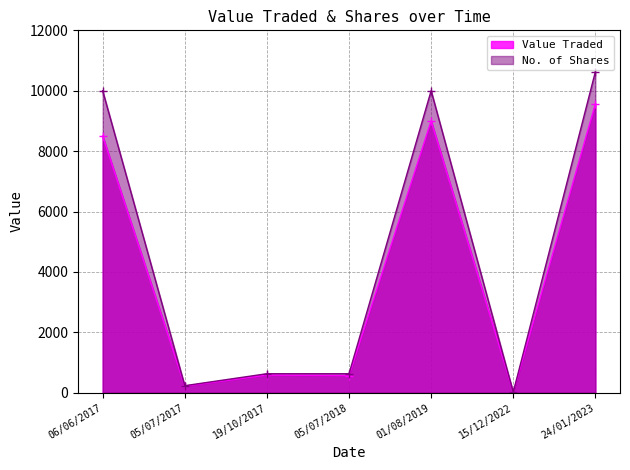

Reading left to right, transcribe all the data shown in this chart.

Value Traded: 8500	216	584	565	9000	14	9565
No. of Shares: 10000	232	628	628	10000	15	10628